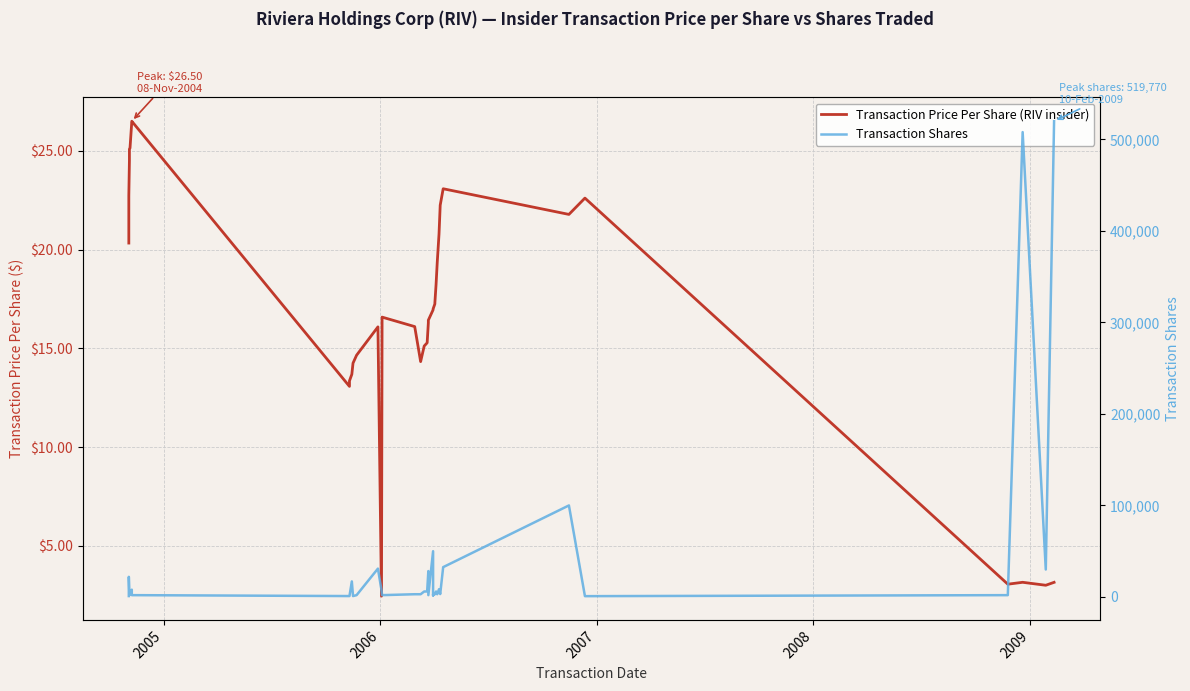

How many lines are shown in the chart?

2